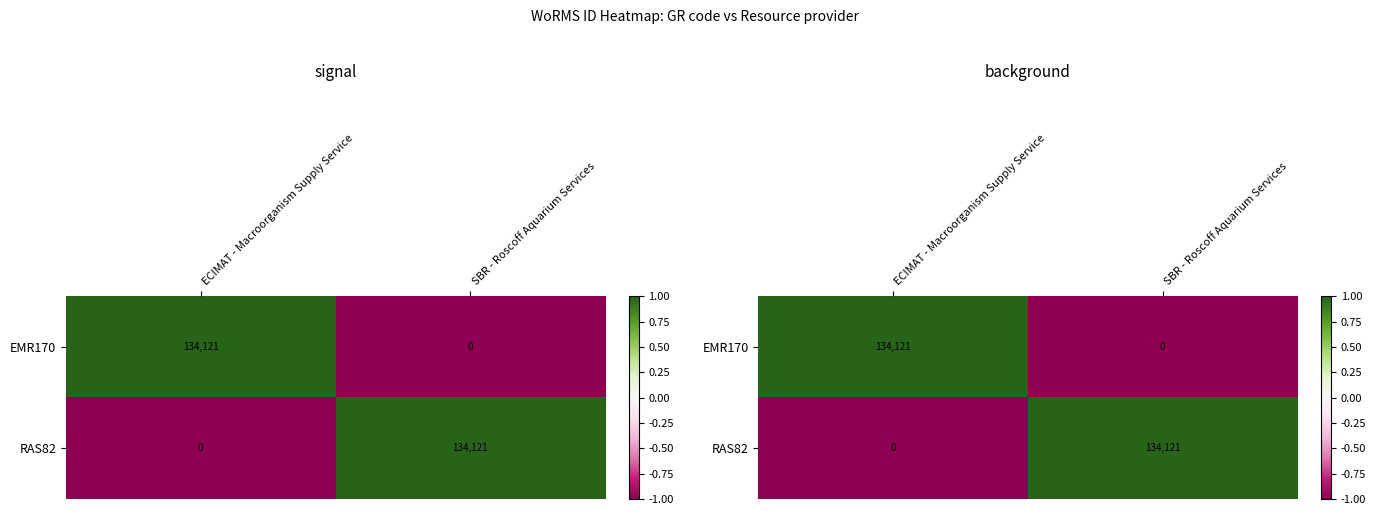

At ECIMAT - Macroorganism Supply Service, list the series in order from smallest to largest.

RAS82, EMR170